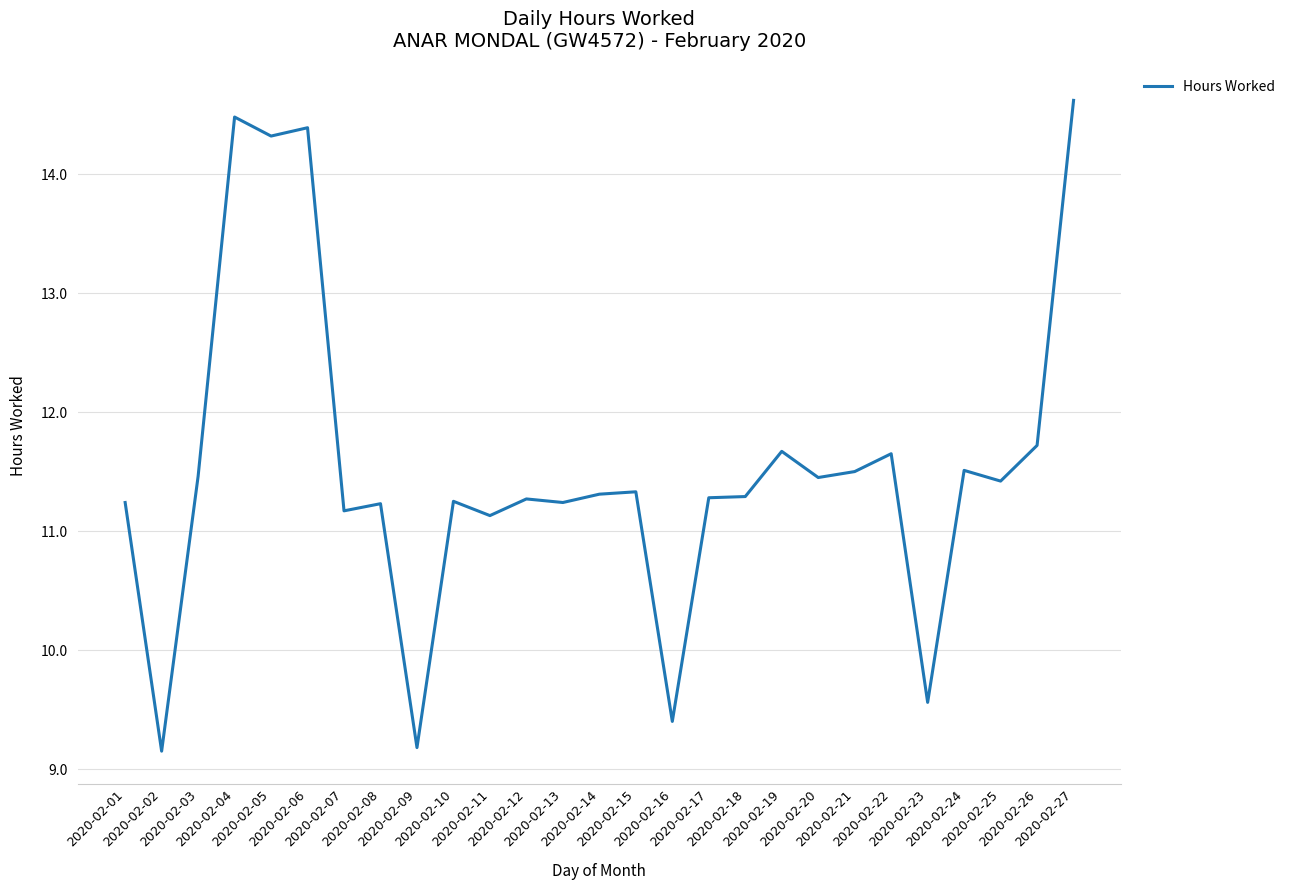

What is the change in value from 2020-02-02 to 2020-02-10?

+2.1